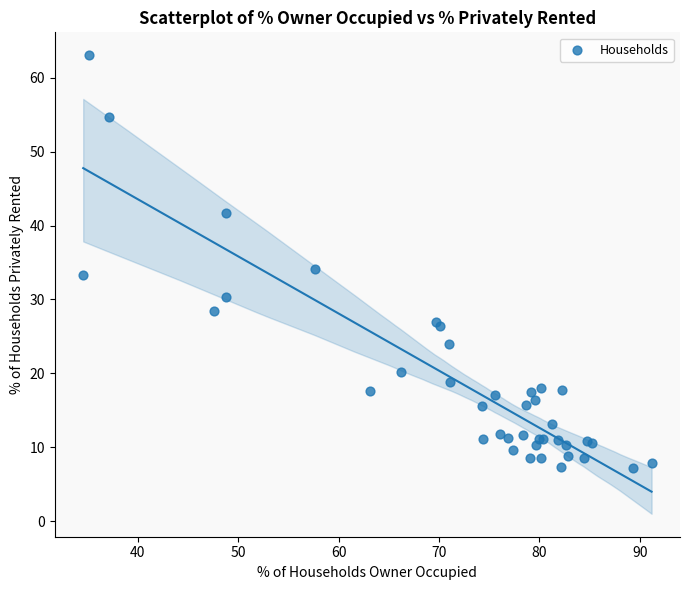

What Y value in the scatter plot is closest to 35?

34.1